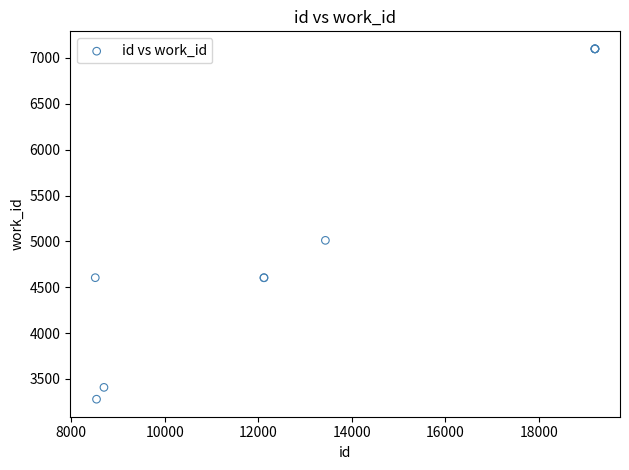

What Y value in the scatter plot is closest to 5189?

5011